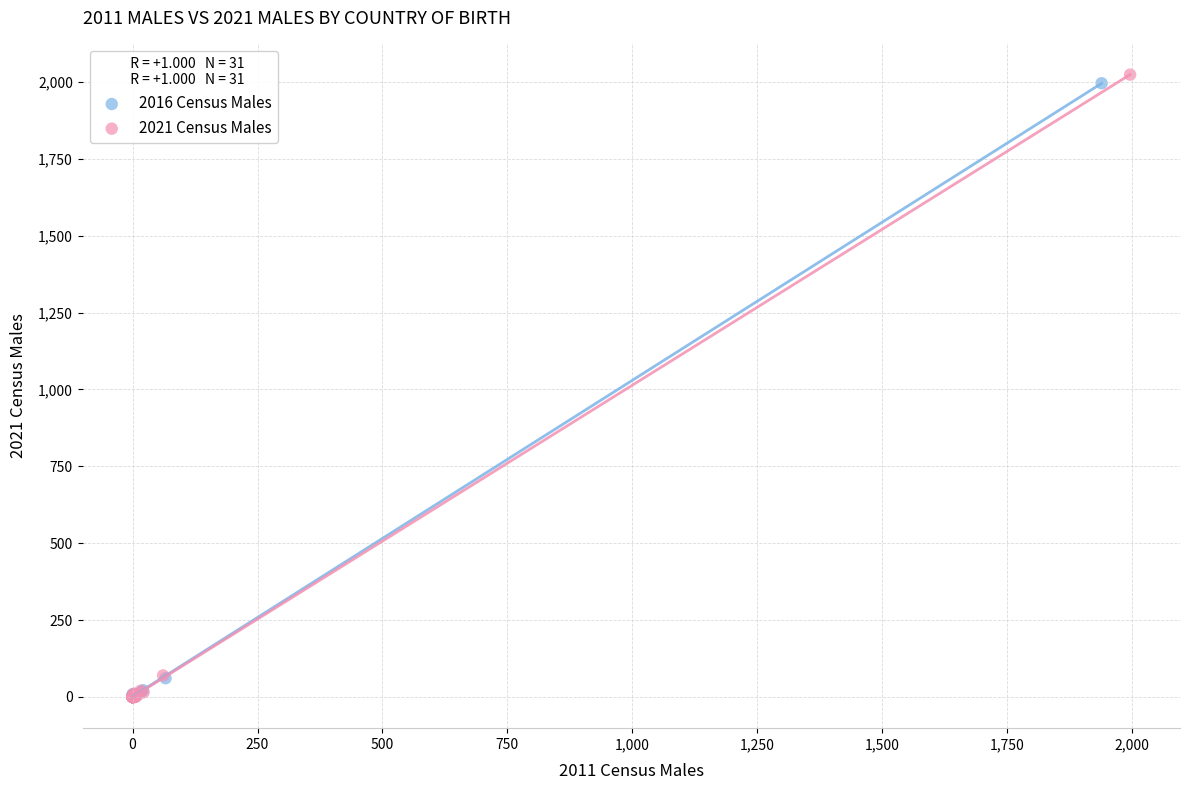

Which series has the largest Y range (max minus min)?

2021 Census Males